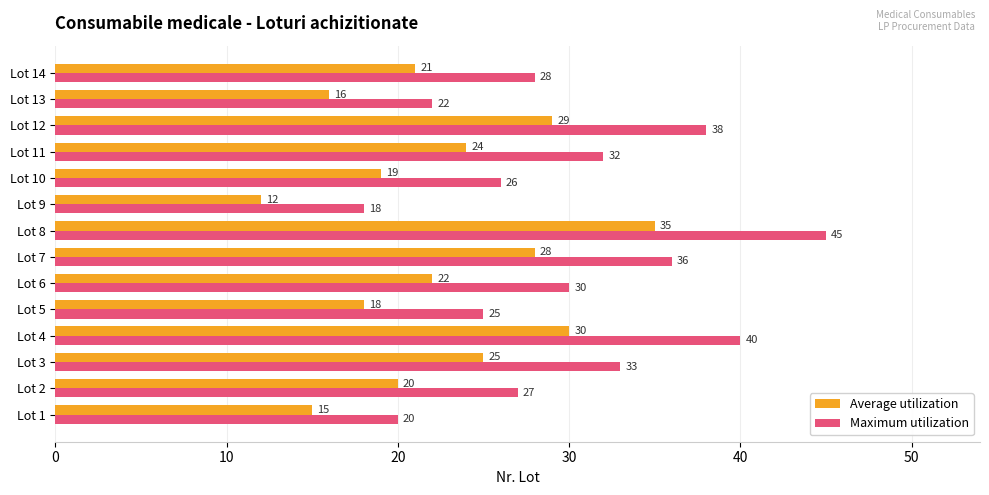

At which category is the sum across all series the highest?

Lot 8